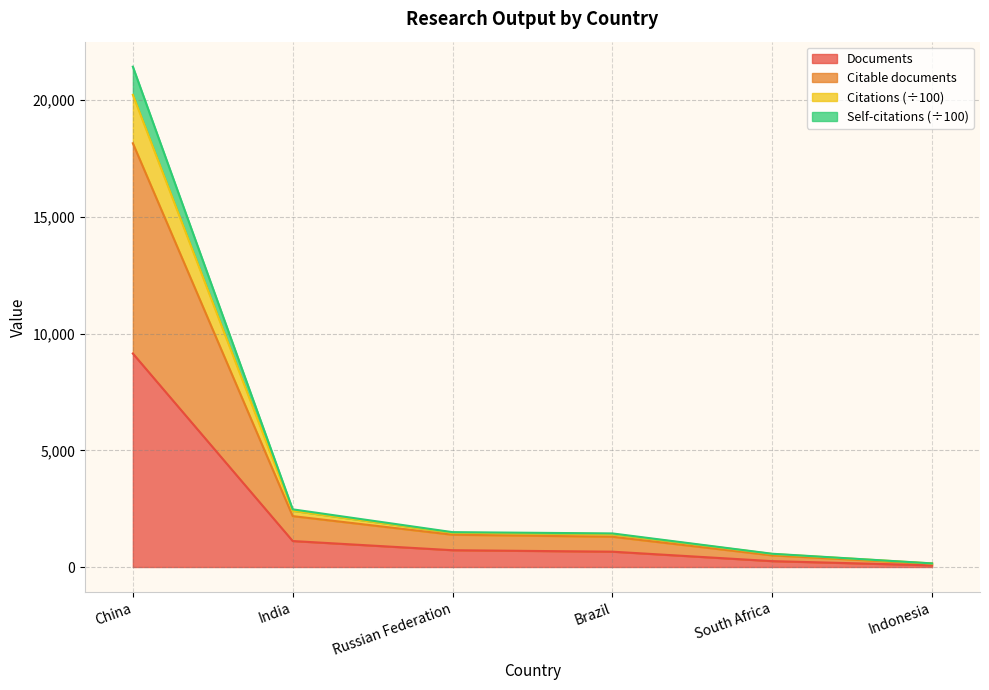

The Documents series shows 720.0 at Russian Federation. True or false?

True